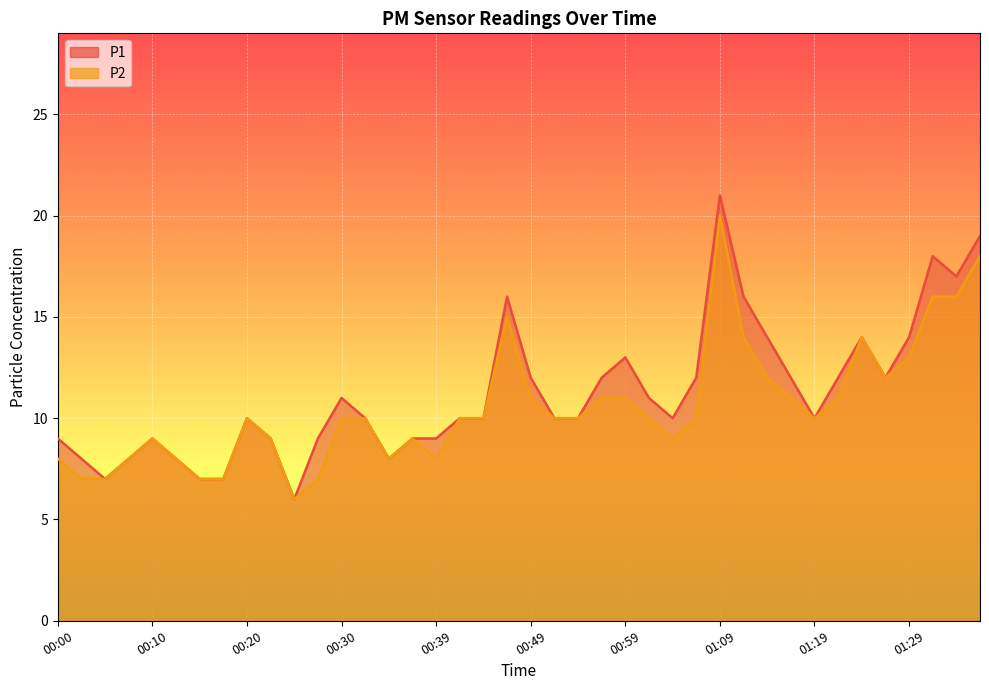

True or false: P1 and P2 intersect in this chart.

False